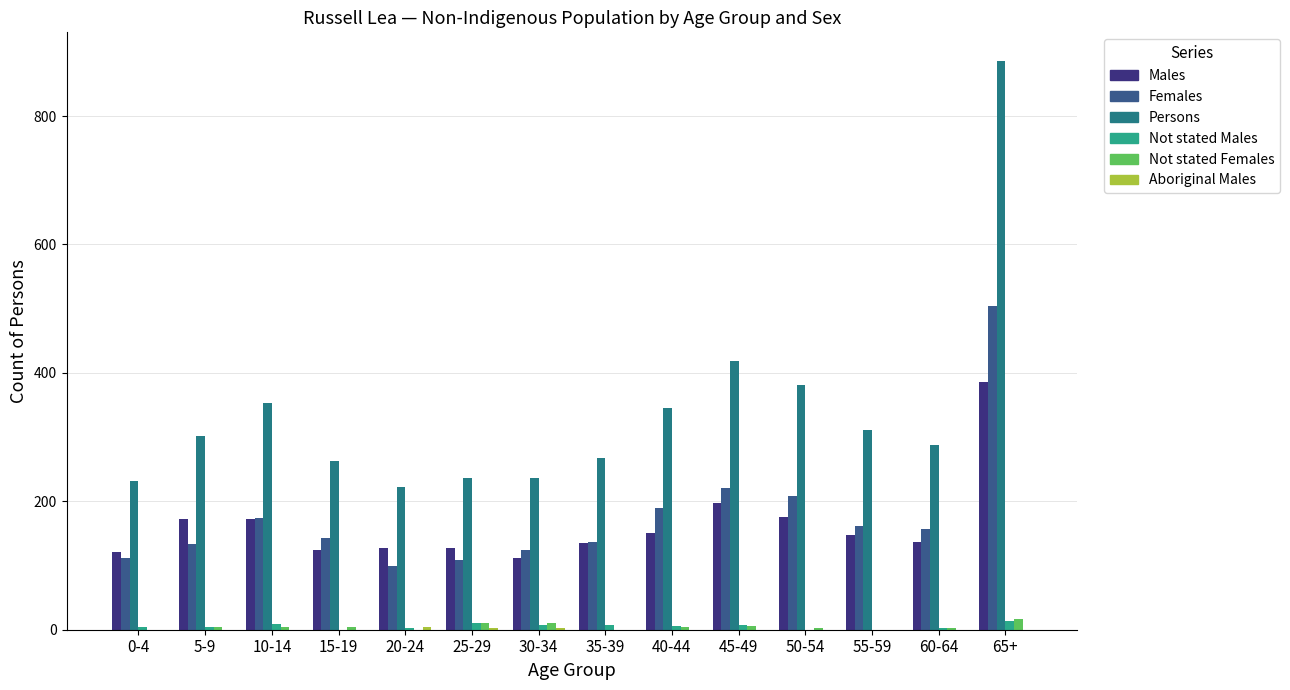

What is the sum of all Males values?

2287